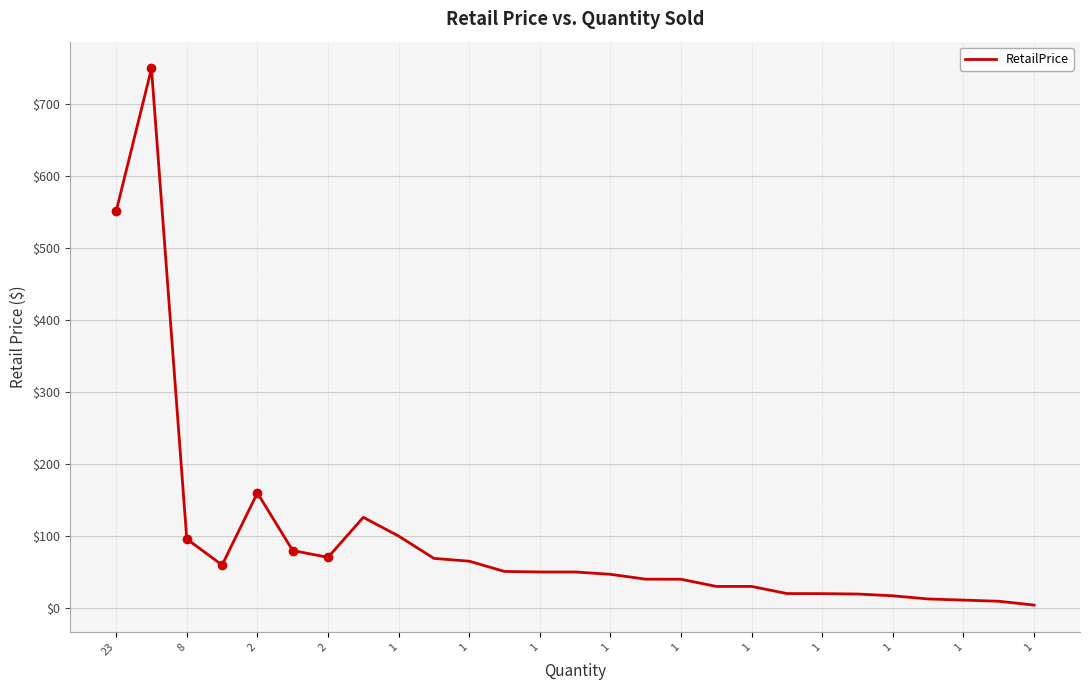

Does the chart have visible grid lines?

Yes